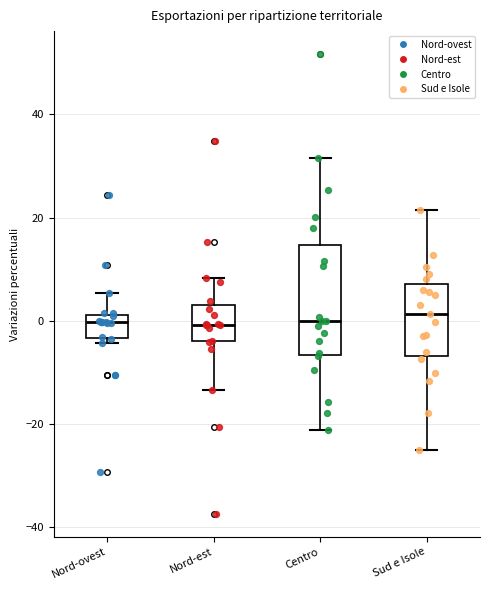

Comparing the boxes themselves (not the whiskers), which one is the tallest?

Centro